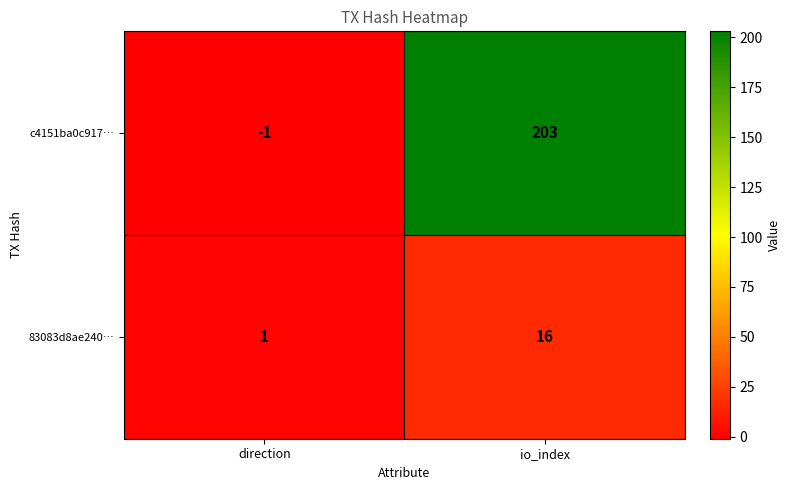

Which series has the largest total across all categories?

c4151ba0c917…